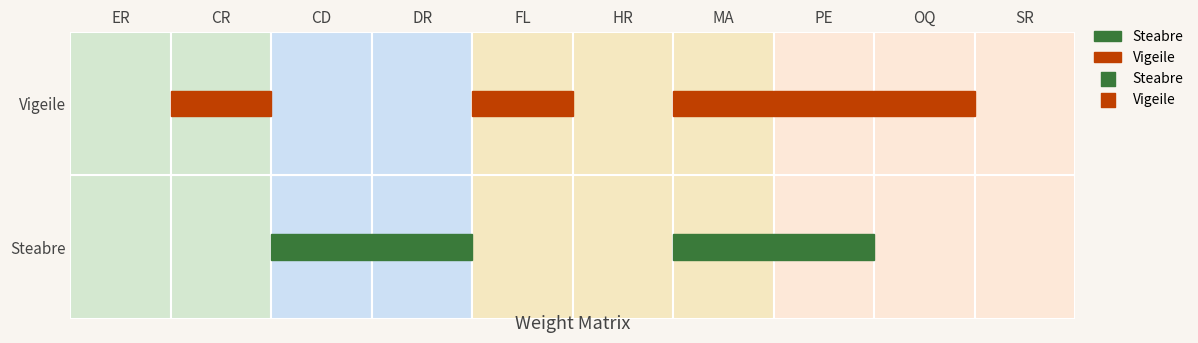

How many values in the Steabre series exceed 0?

4